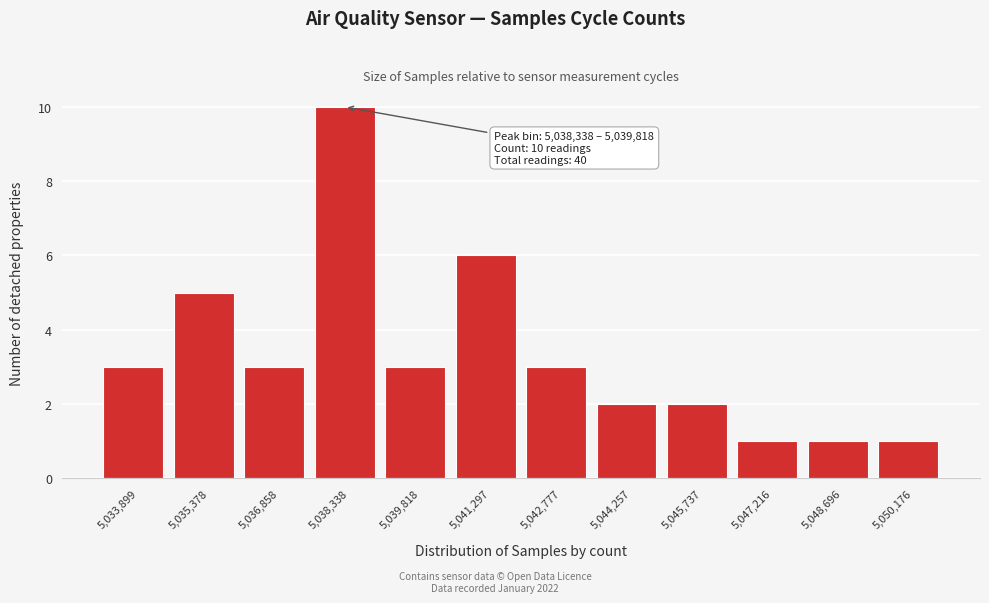

Reading left to right, extract all data points from this chart.

3	5	3	10	3	6	3	2	2	1	1	1